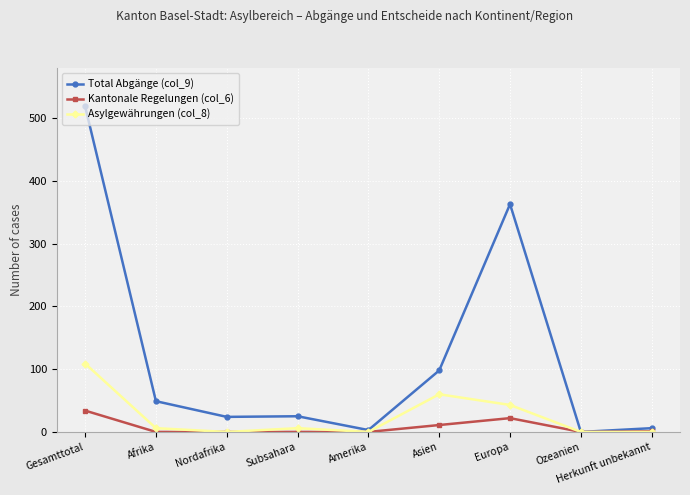

List the series in order of their peak value, highest first.

Total Abgänge (col_9), Asylgewährungen (col_8), Kantonale Regelungen (col_6)